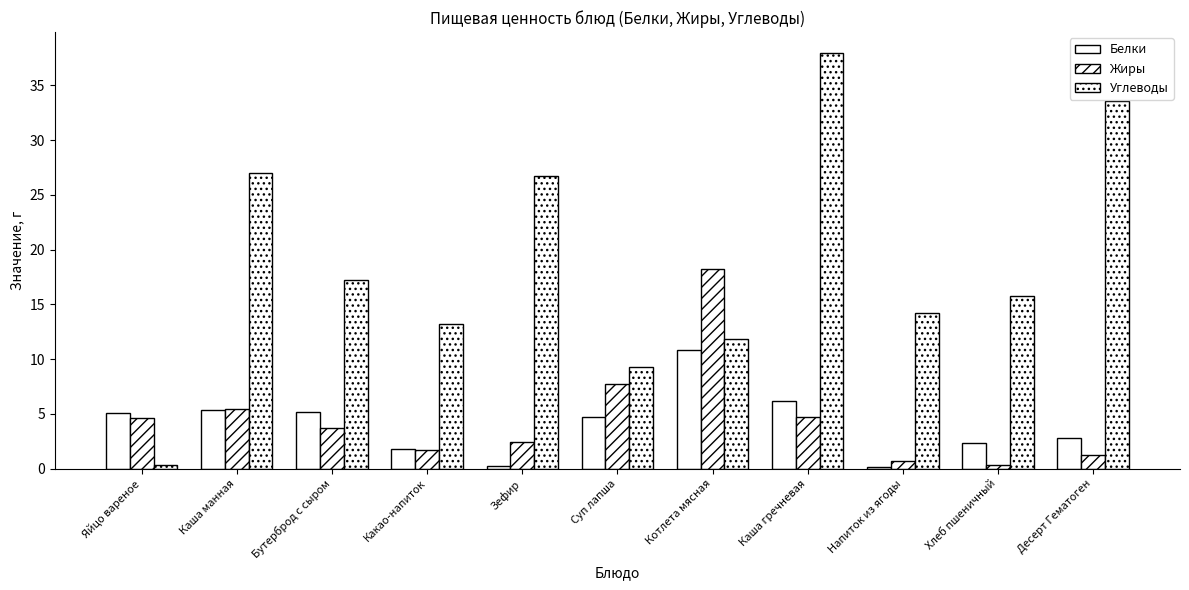

At which label does Белки first exceed 4?

Яйцо вареное